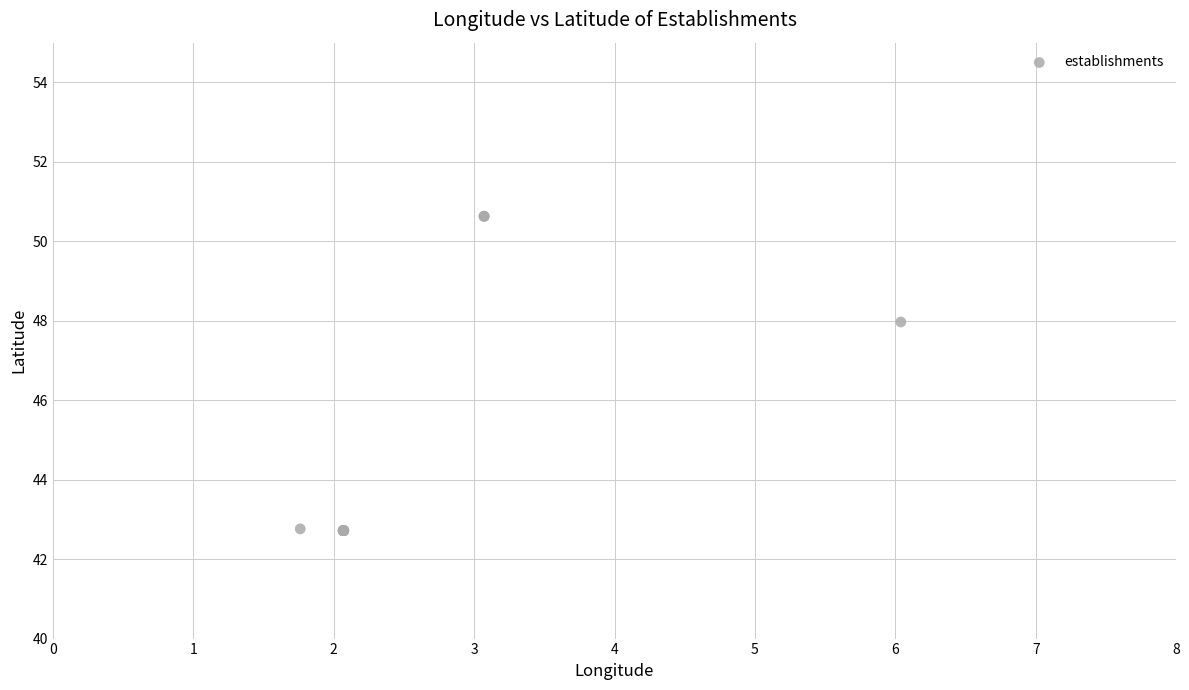

What Y value in the scatter plot is closest to 46?

48.0